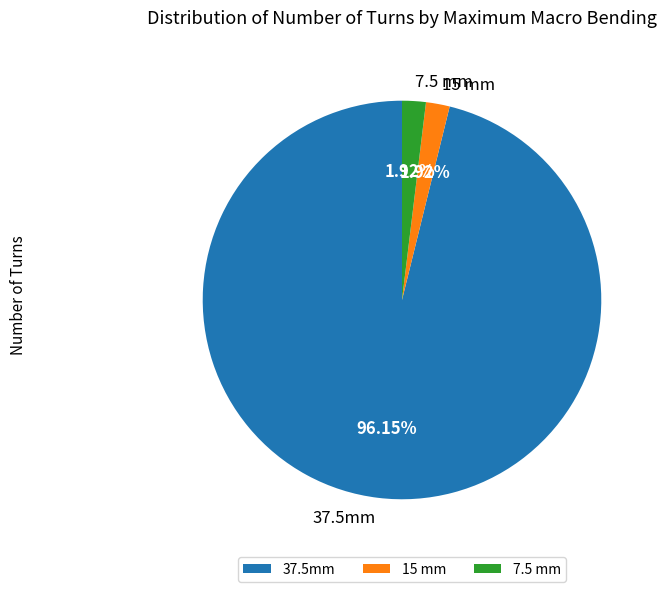

To the nearest percent, what is the average slice percentage?

33%